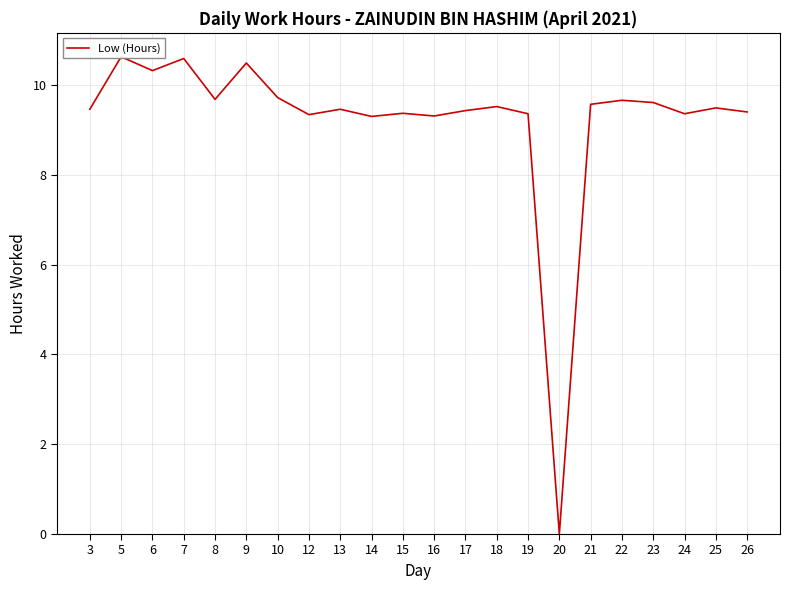

Rank the categories by value from lowest to highest.

20, 14, 16, 12, 19, 24, 15, 26, 17, 3, 13, 25, 18, 21, 23, 22, 8, 10, 6, 9, 7, 5